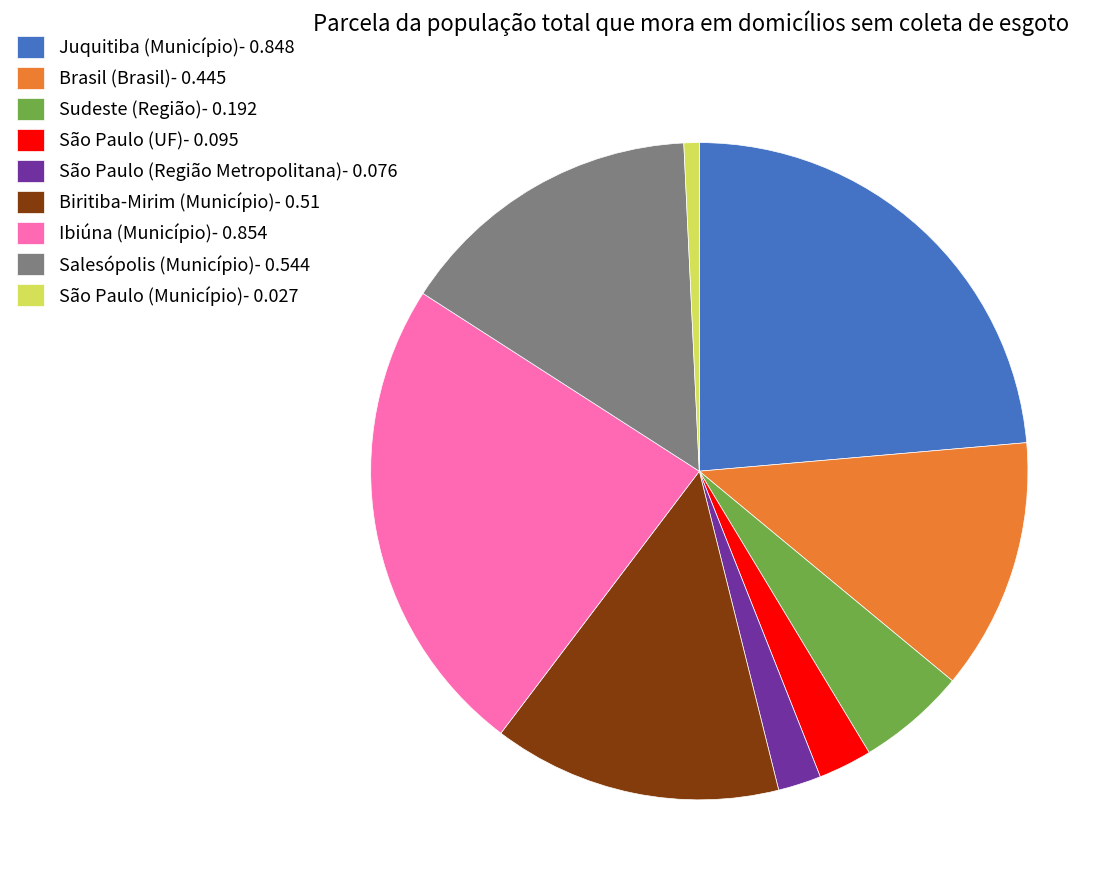

Does Ibiúna (Município) account for over 50% of the chart?

No